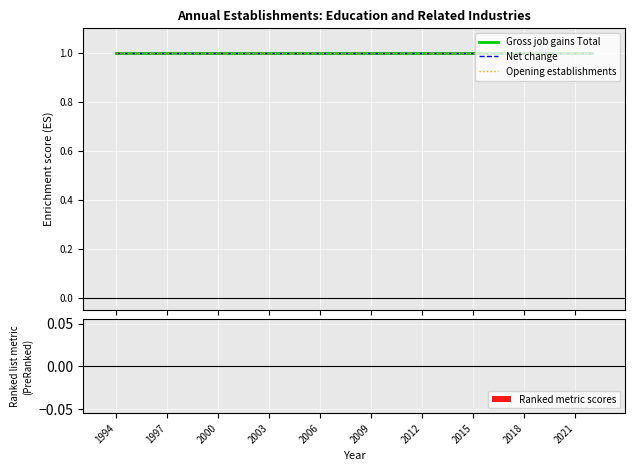

Which series has the widest spread of values?

Gross job gains Total